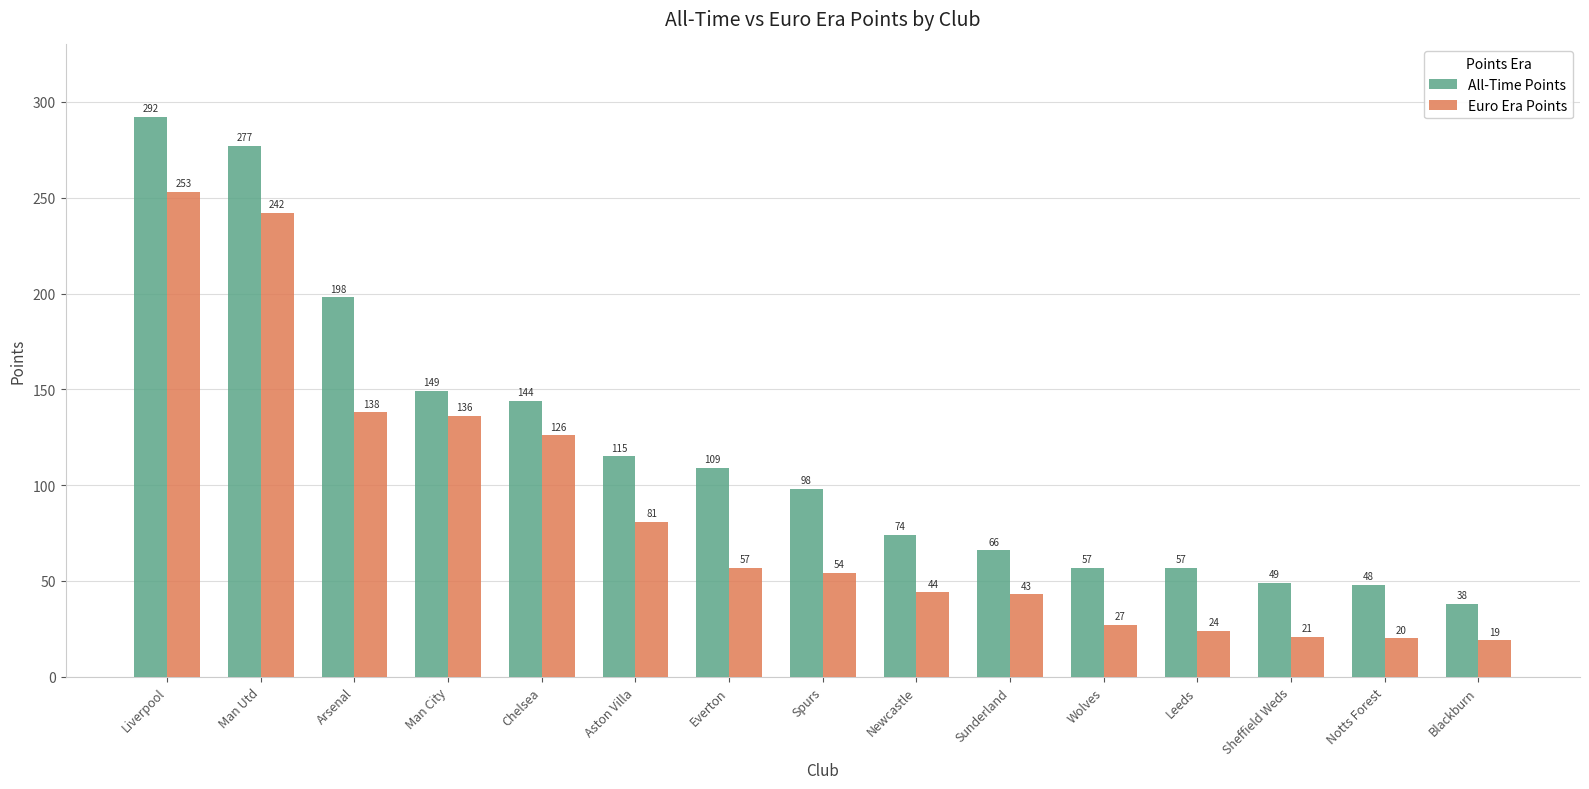

Which series has the largest range (max minus min)?

All-Time Points